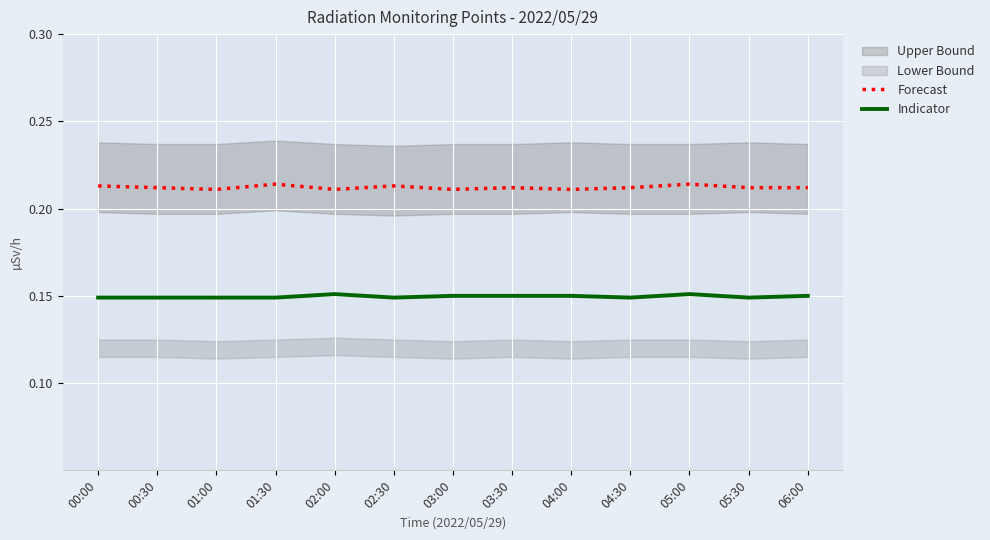

What is the approximate value of Indicator at 02:30?

0.1